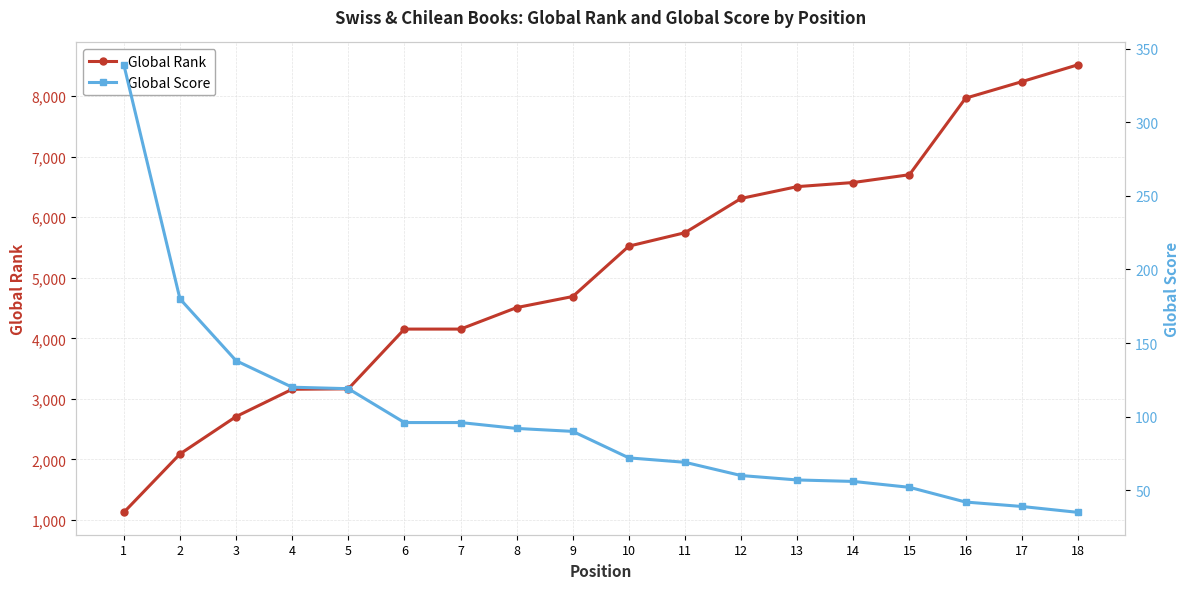

How many lines are shown in the chart?

2